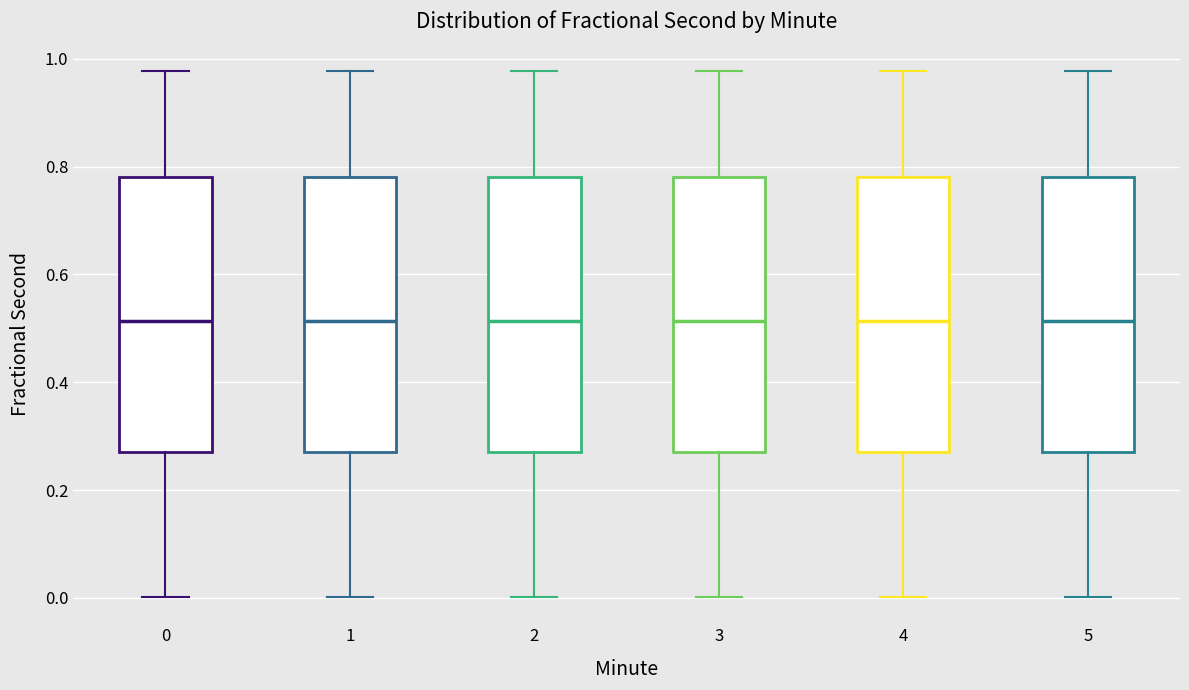

Where is the lower edge of the box at x = 5 on the y-axis? The values are not printed on the chart, so give them approximately, as read against the axis.

0.28